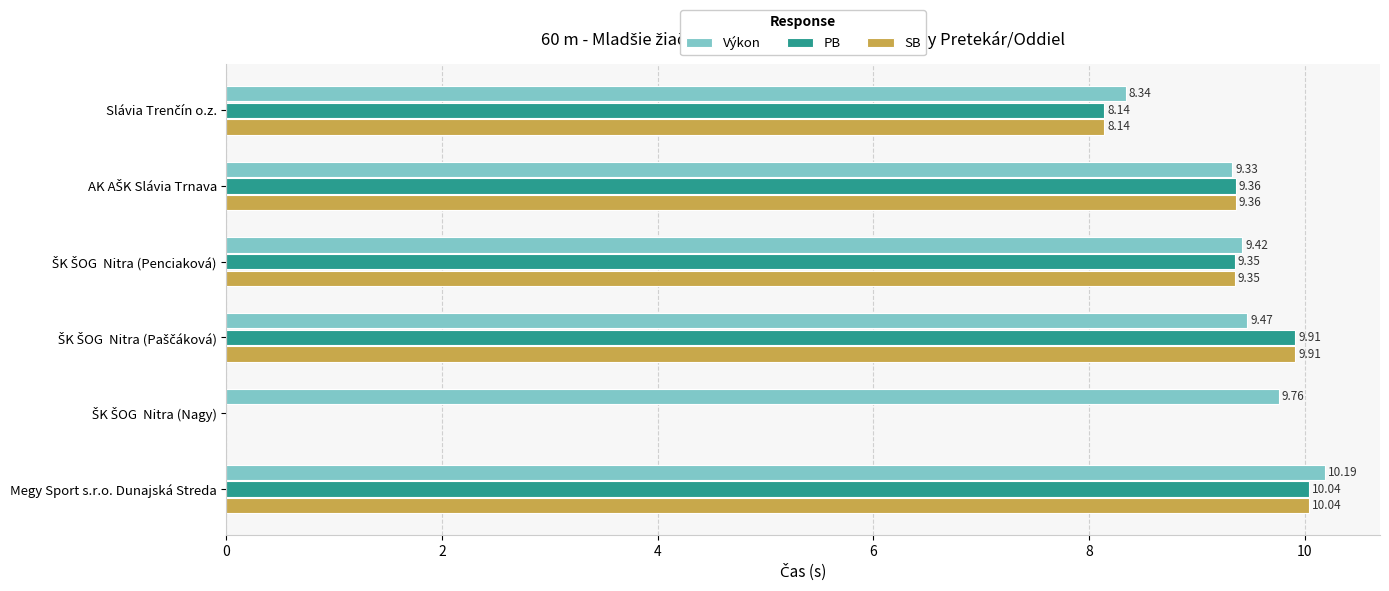

At which label does SB reach its peak?

Megy Sport s.r.o. Dunajská Streda